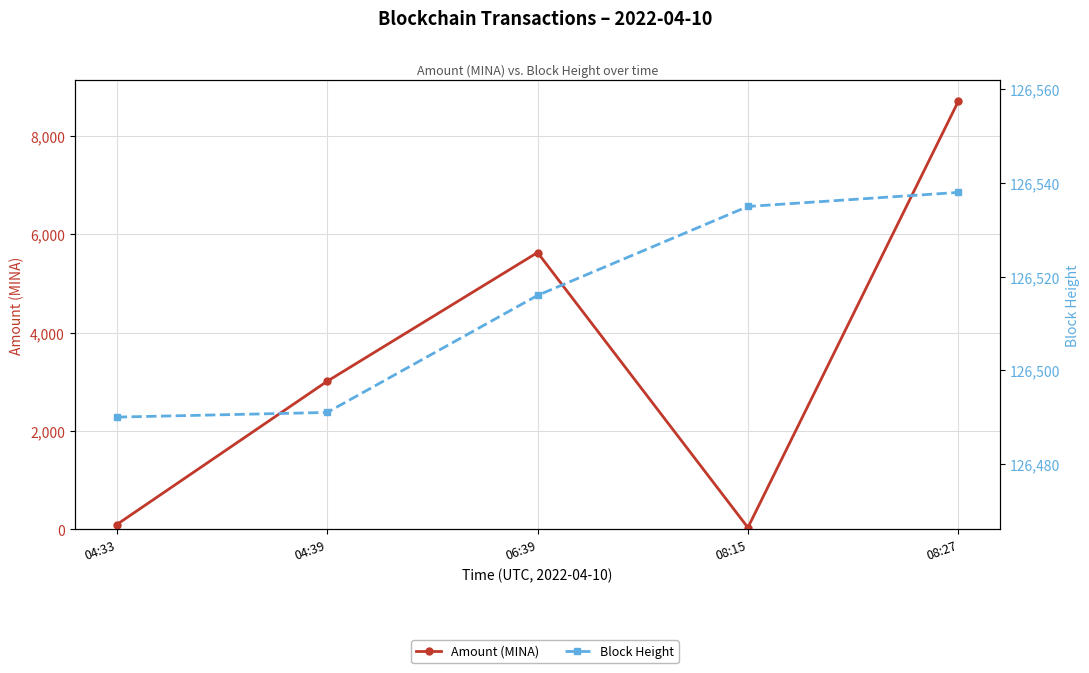

Where is the first local minimum for Amount (MINA)?

08:15